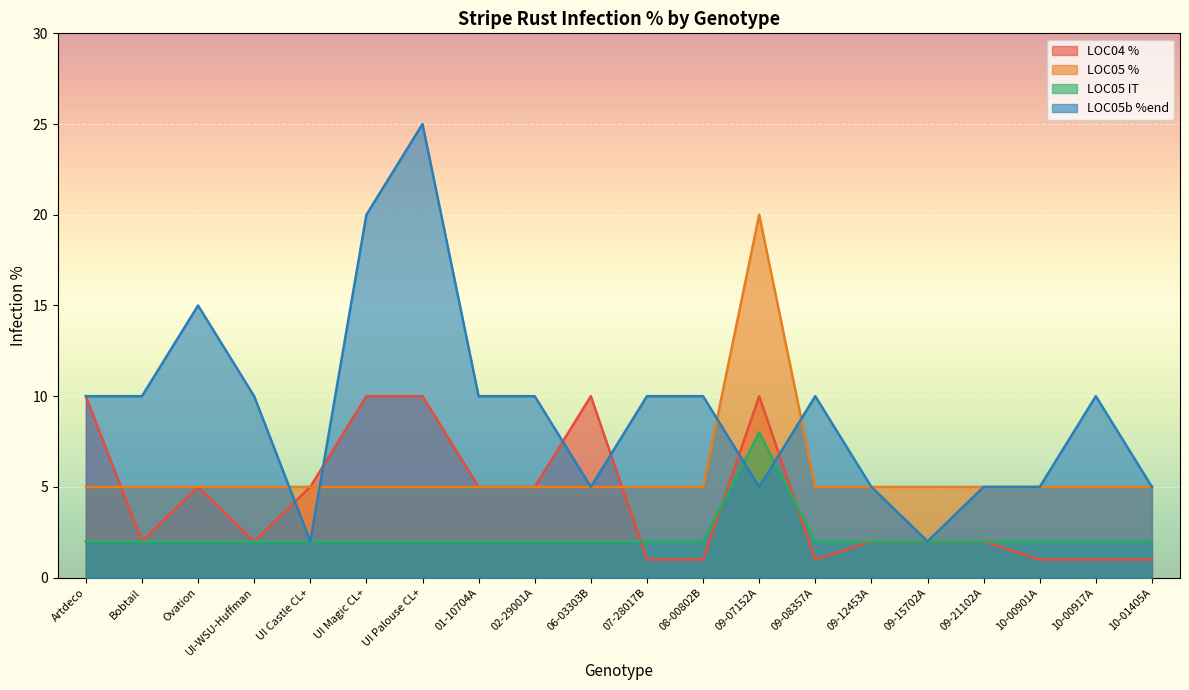

List the labels in order of LOC05b %end value, smallest first.

UI Castle CL+, 09-15702A, 06-03303B, 09-07152A, 09-12453A, 09-21102A, 10-00901A, 10-01405A, Artdeco, Bobtail, UI-WSU-Huffman, 01-10704A, 02-29001A, 07-28017B, 08-00802B, 09-08357A, 10-00917A, Ovation, UI Magic CL+, UI Palouse CL+